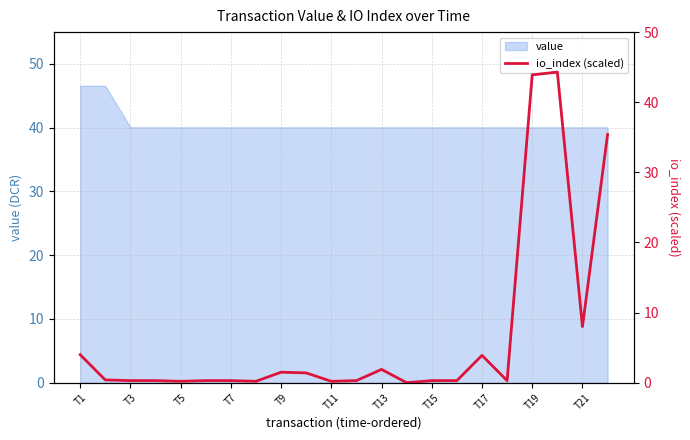

Is it true that value equals 61.4 at T17?

False